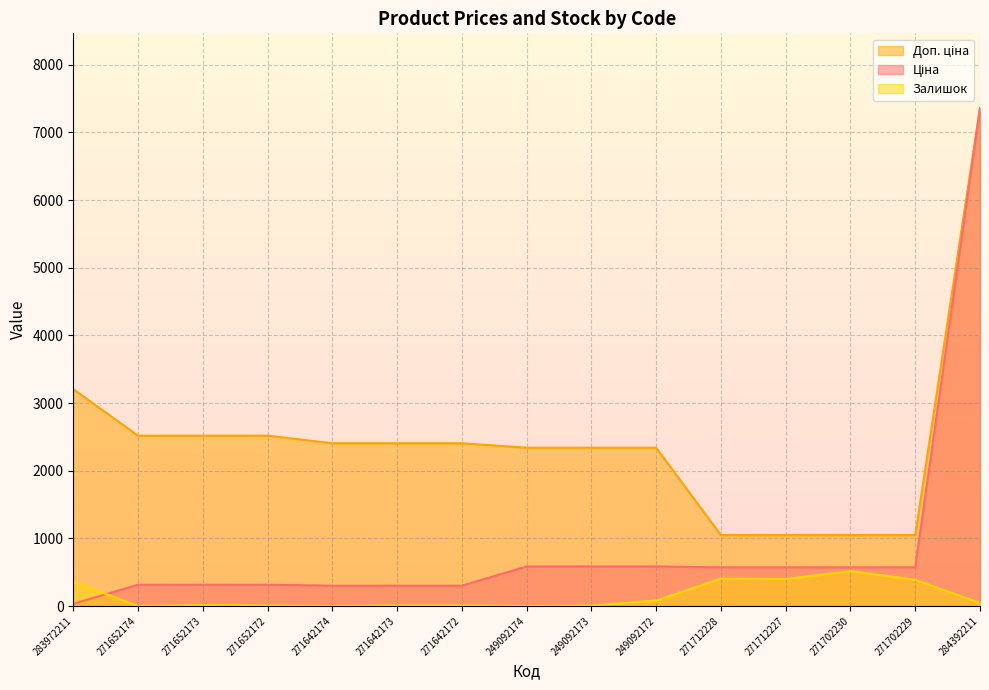

At which label is Доп. ціна closest to 4204?

283972211